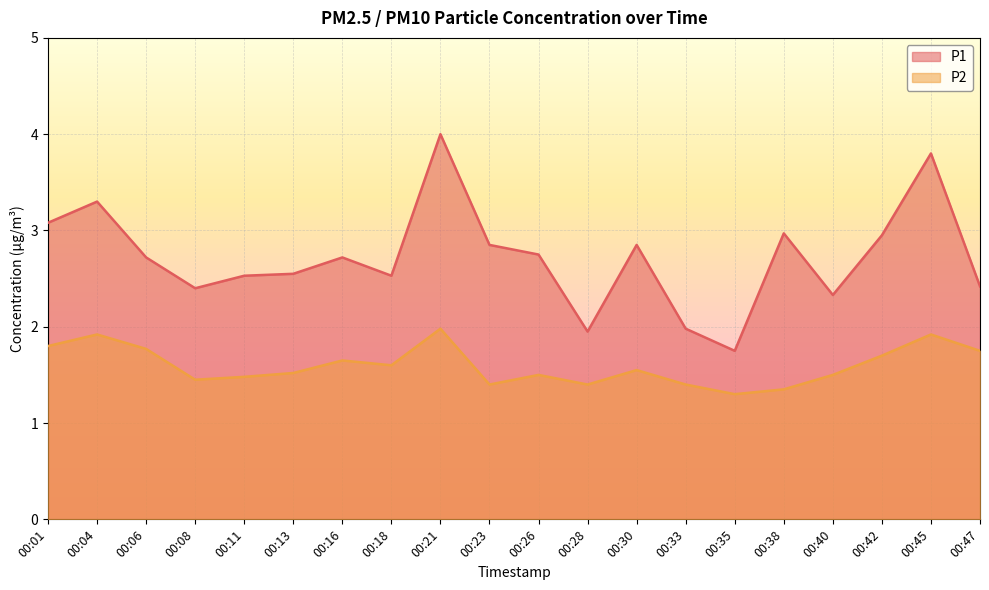

What are all the series names shown in the legend?

P1, P2